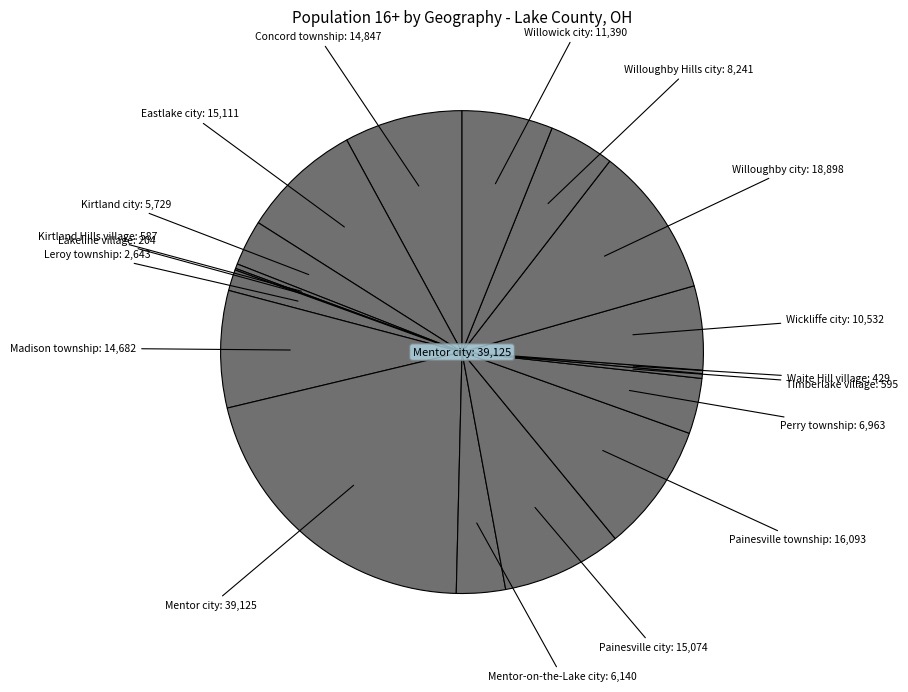

Which slice is the largest?

Mentor city